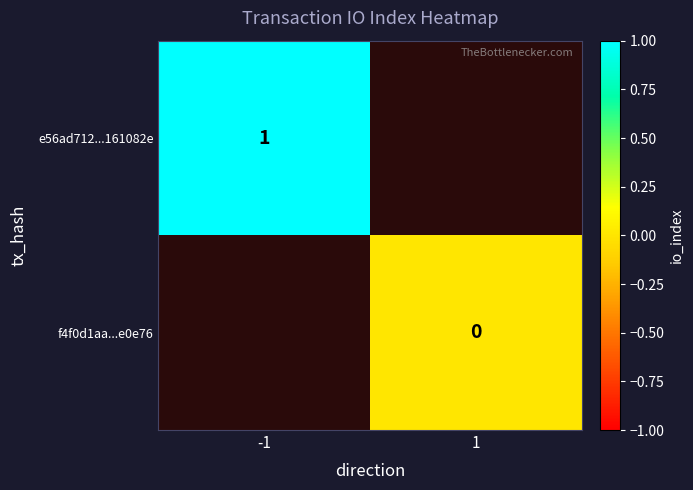

The e56ad712...161082e series shows 1 at -1. True or false?

True